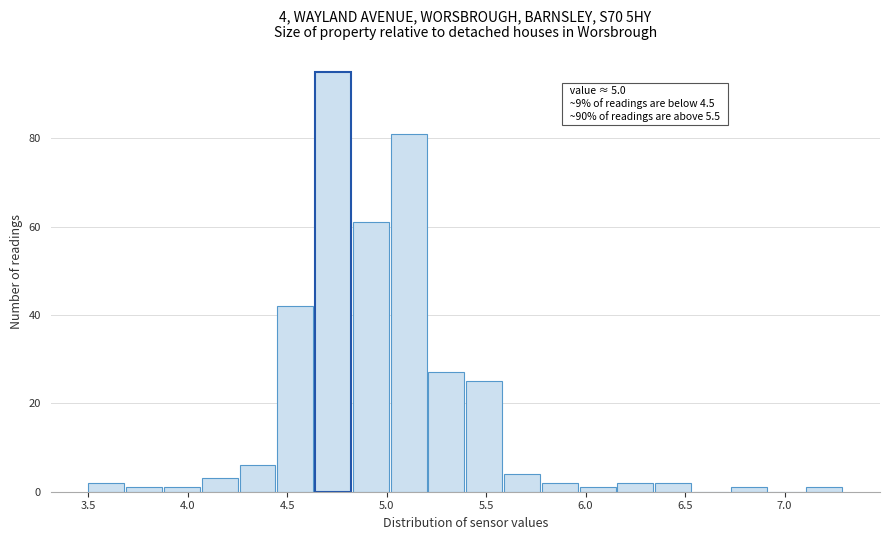

Around what value on the x-axis is the tallest bar? Give the approximate position of its centre, as read against the axis.

4.75